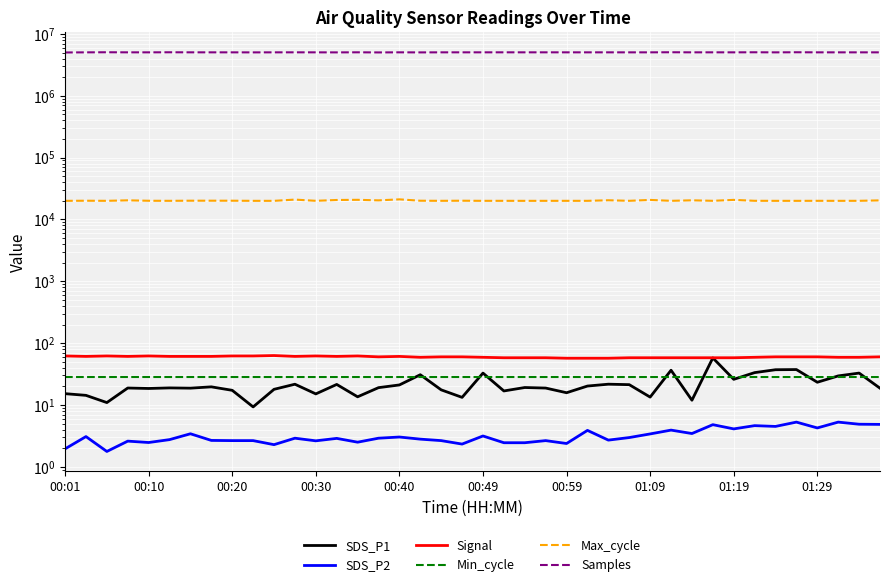

What is the value of the Samples point at the 31st from the left?

5048066.0